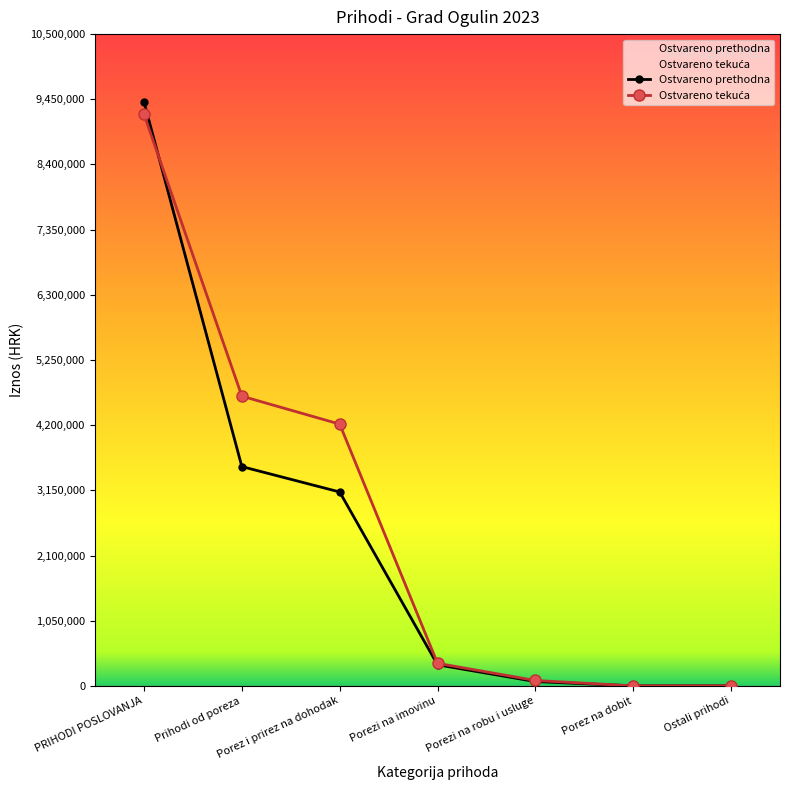

True or false: Ostvareno tekuća has a value of 4216894.0 at Porez i prirez na dohodak.

True